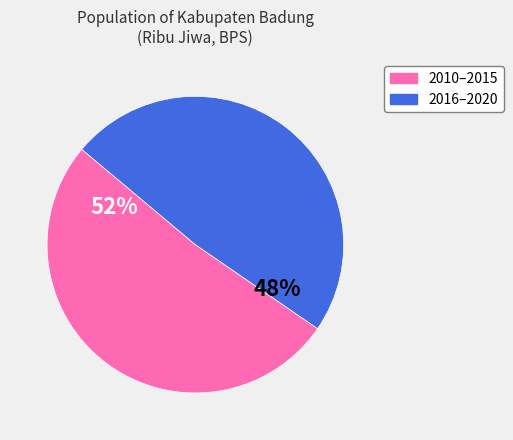

Is there a majority slice in this chart?

Yes